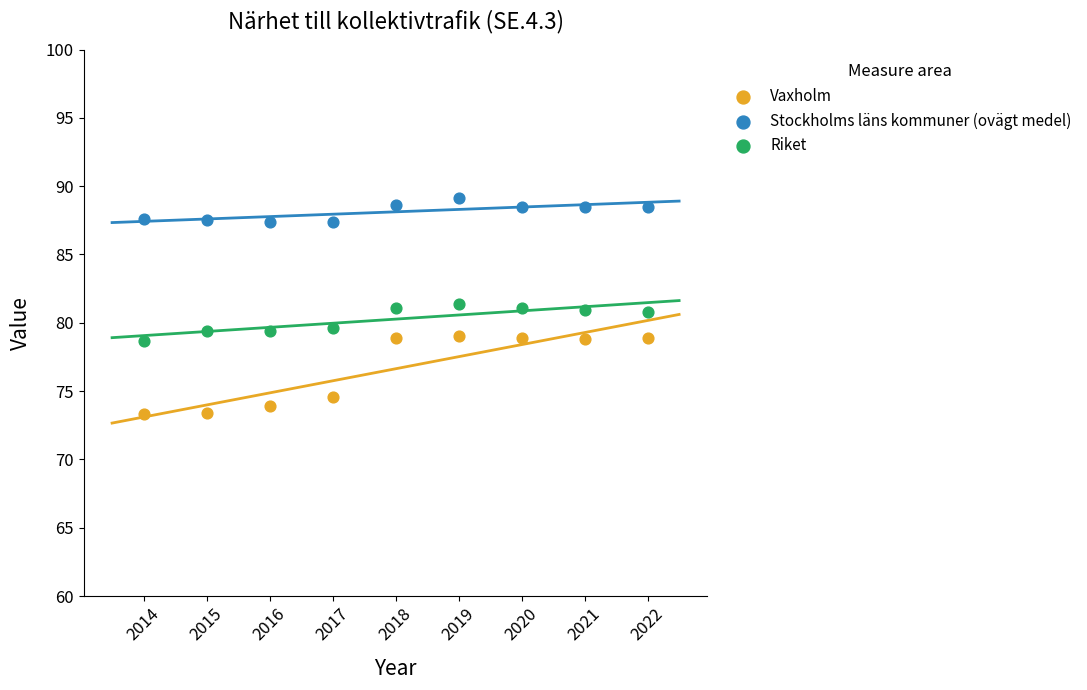

In the Vaxholm series, what Y value is closest to 76?

74.6